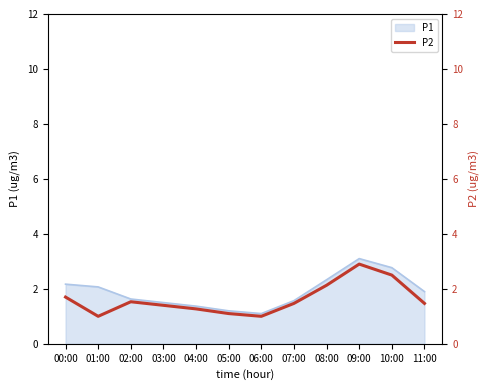

Reading left to right, transcribe all the data shown in this chart.

00:00=1.7	01:00=1.0	02:00=1.5	03:00=1.4	04:00=1.3	05:00=1.1	06:00=1.0	07:00=1.5	08:00=2.1	09:00=2.9	10:00=2.5	11:00=1.5